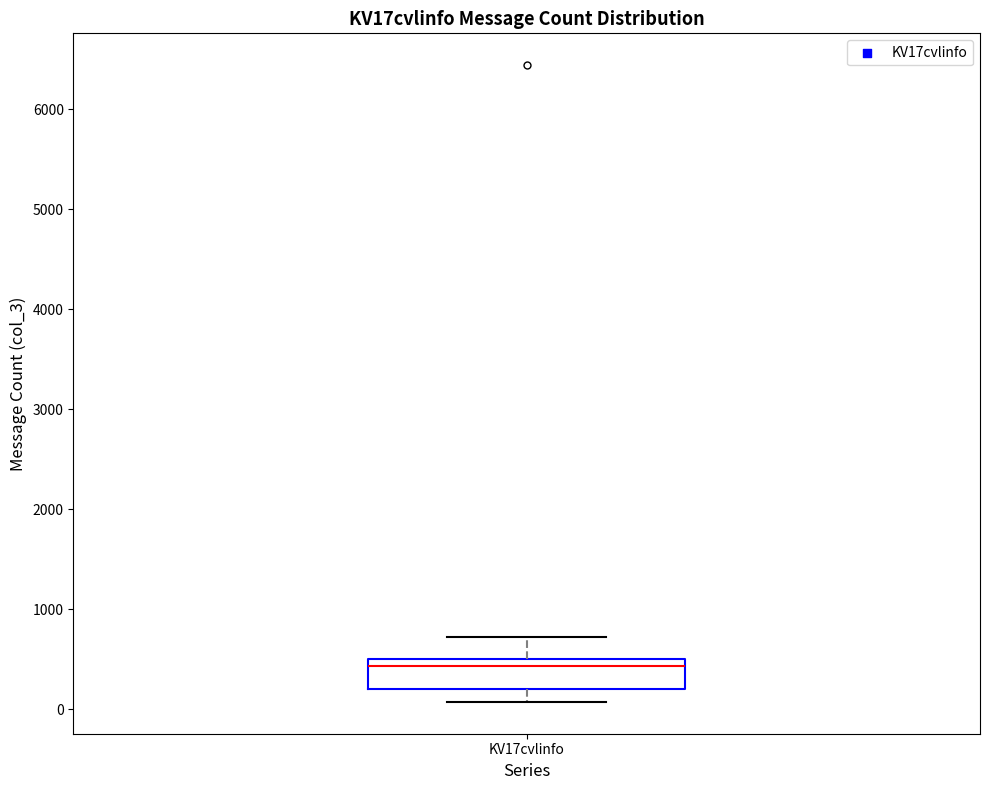

Transcribe this box plot: give where the median line is, the range the box spans, and where the two whiskers end, as read against the y-axis. The values are not printed on the chart, so give them approximately, as read against the axis.

median 400, box 200 to 500, whiskers 100 to 700